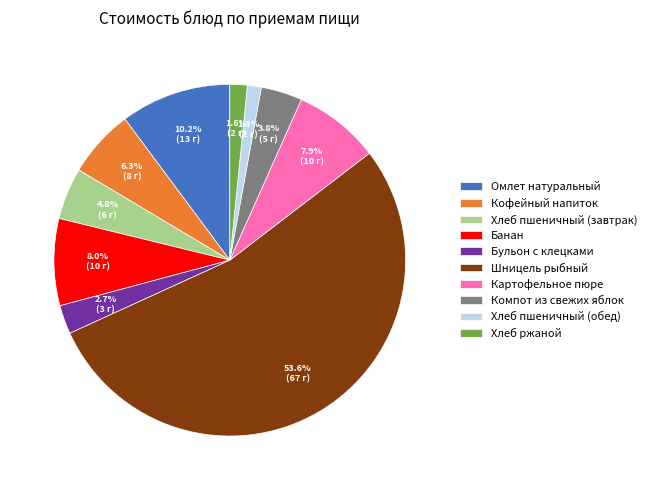

Is Картофельное пюре the majority of the pie?

No